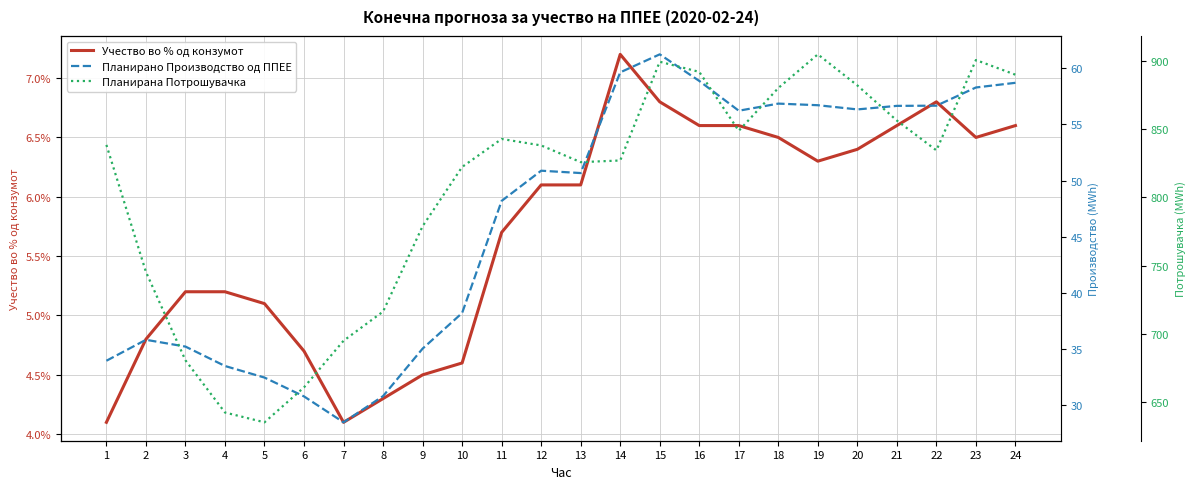

What is the difference between the highest and lowest values at 17?

848.6